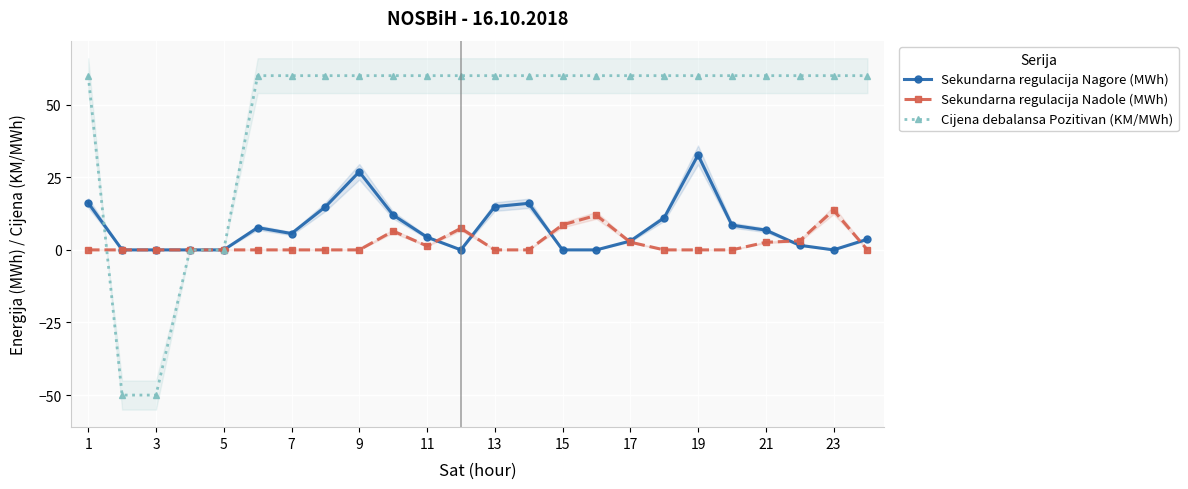

Rank the series by their maximum value, from lowest to highest.

Sekundarna regulacija Nadole (MWh), Sekundarna regulacija Nagore (MWh), Cijena debalansa Pozitivan (KM/MWh)